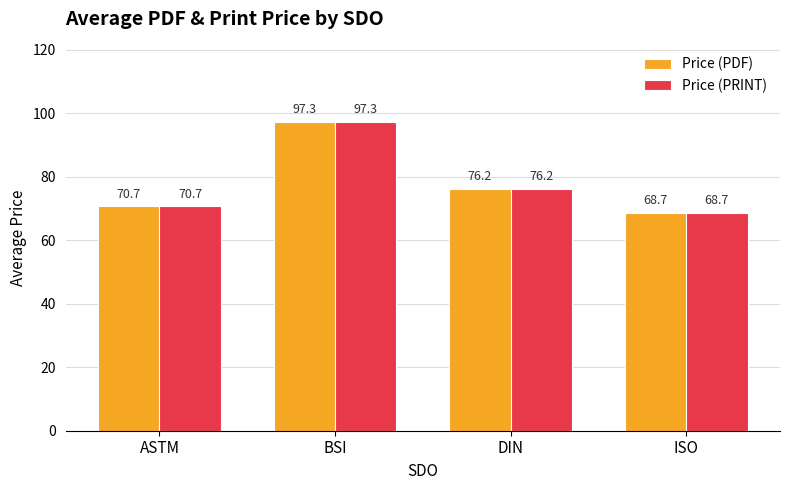

What is the label of the 1st bar from the right?

ISO